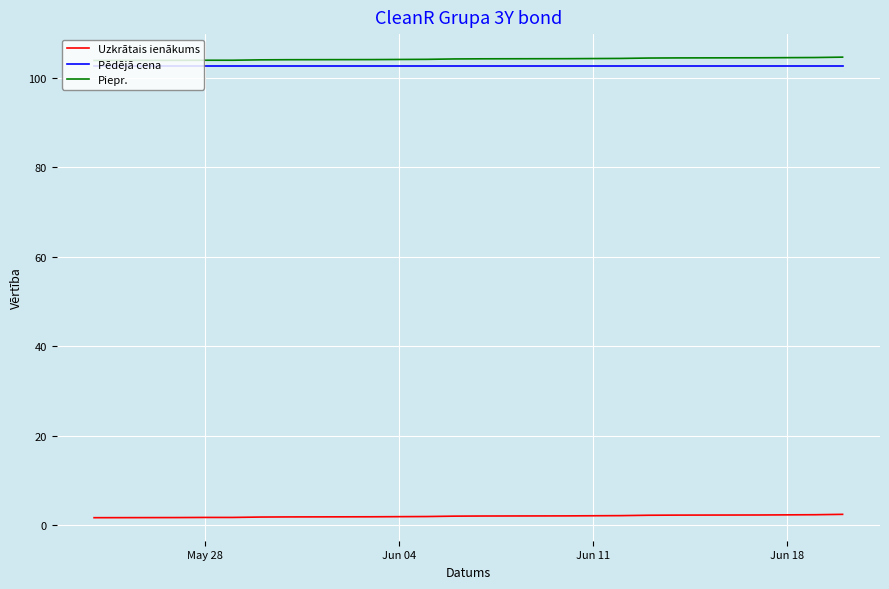

True or false: Uzkrātais ienākums and Piepr. intersect in this chart.

False